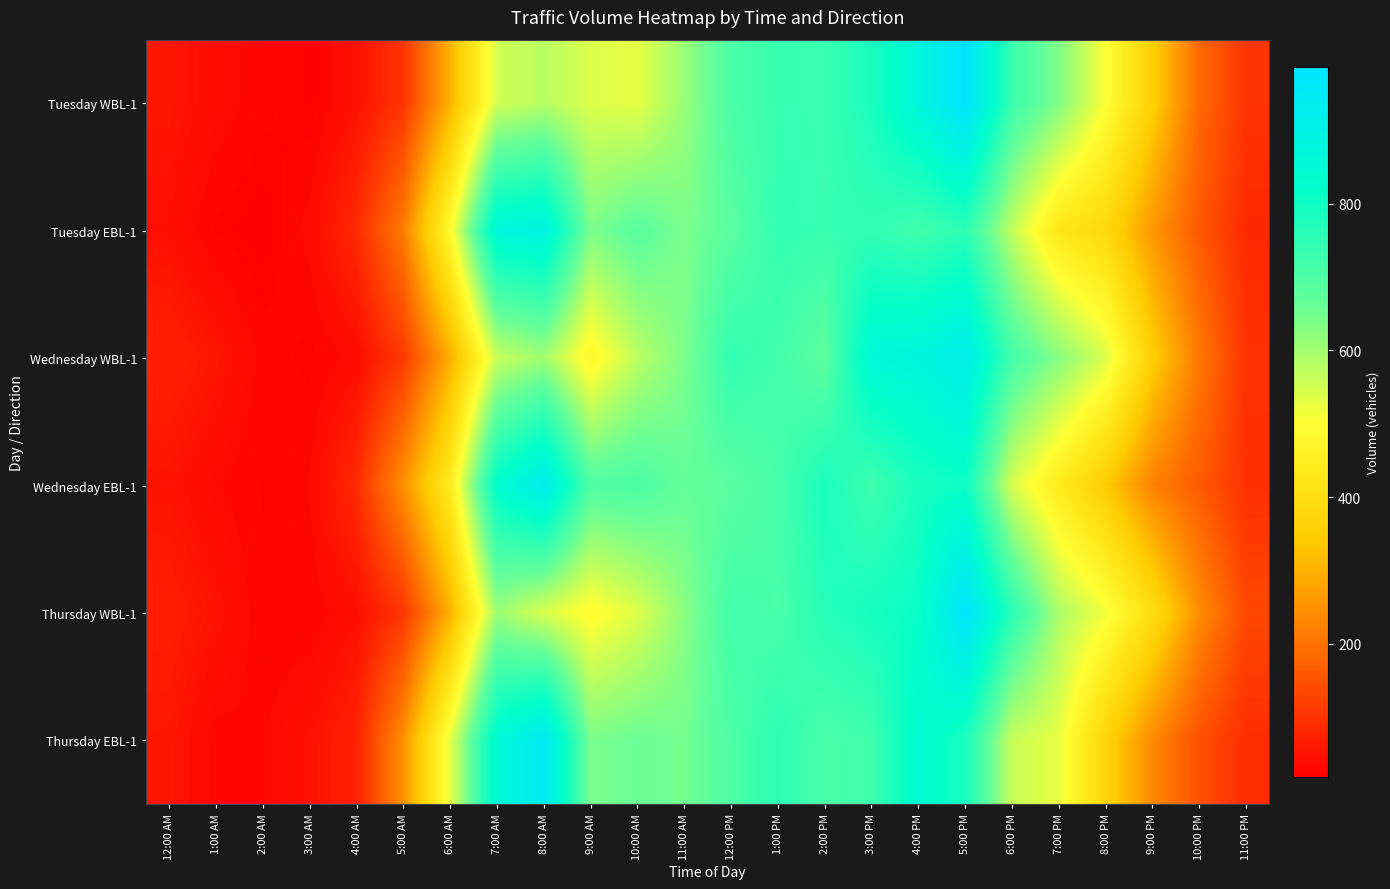

At which category is the sum across all series the highest?

5:00 PM